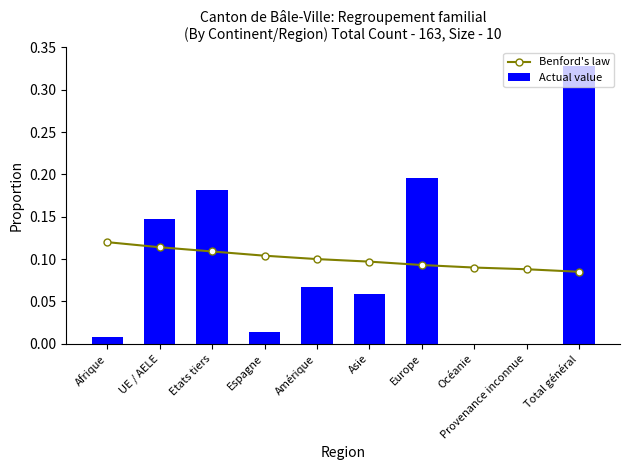

Between Europe and Océanie, which is larger?

Europe